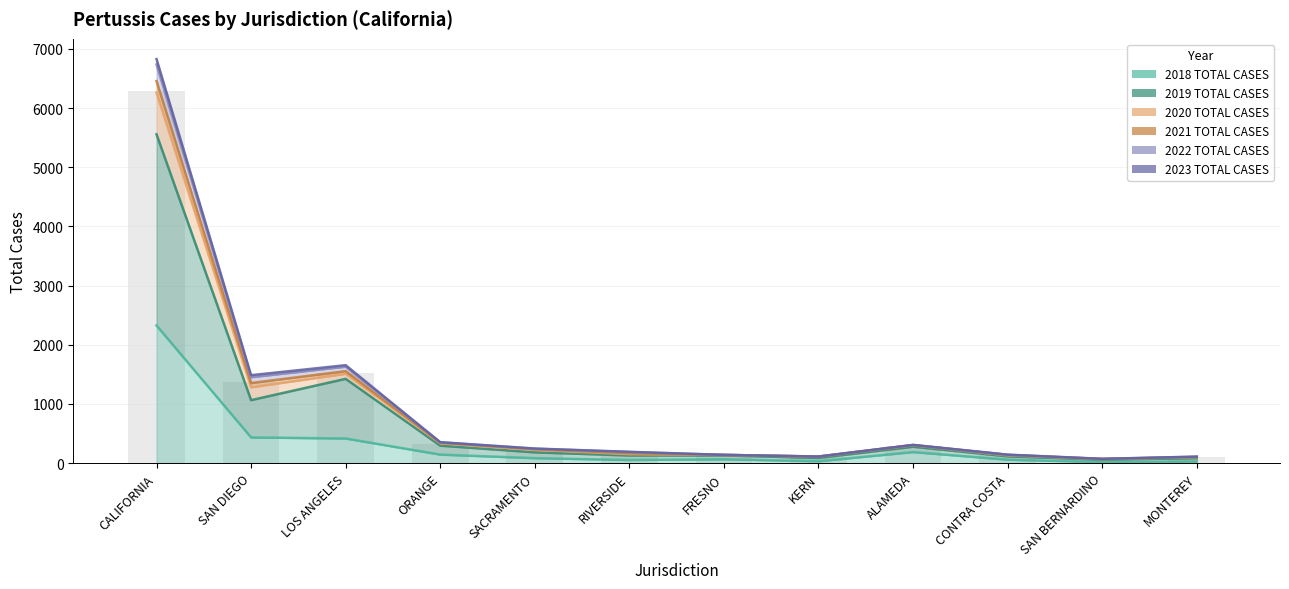

What is the average value of the 2019 TOTAL CASES series?

783.3